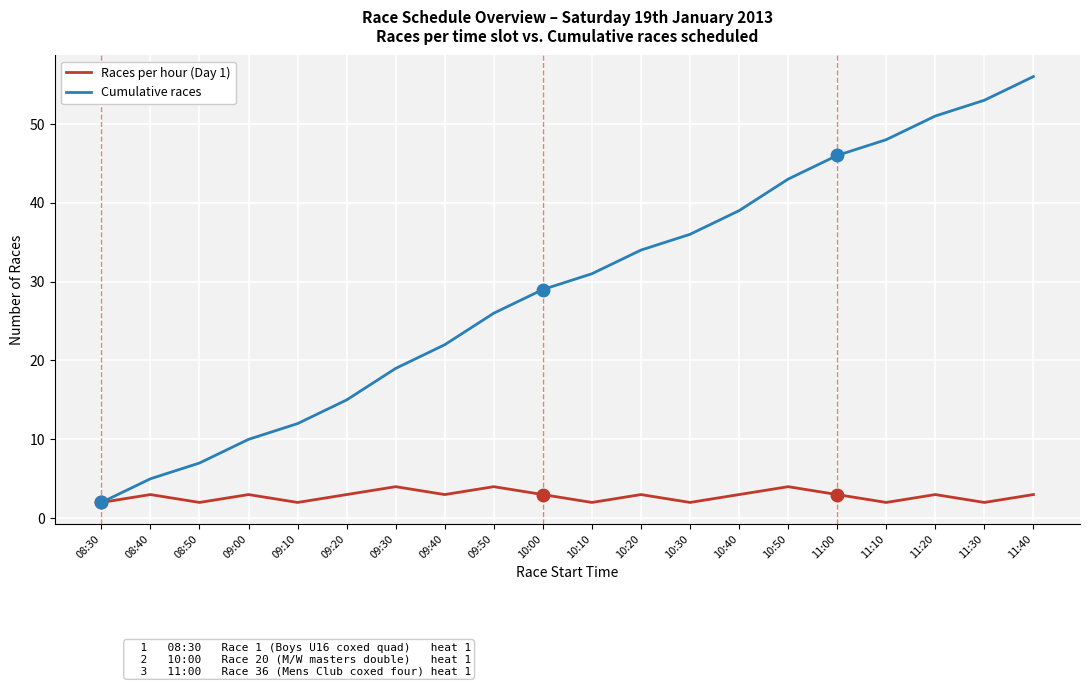

Where is Cumulative races nearest to the value 29?

10:00